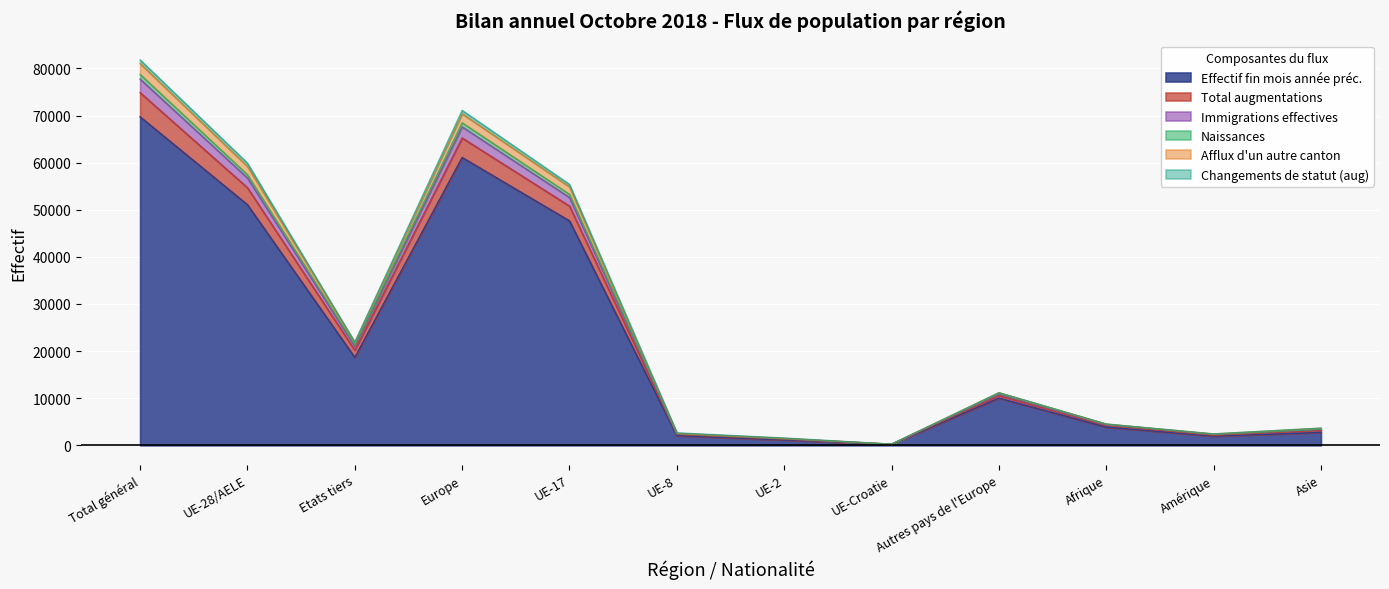

What position from the right is Autres pays de l'Europe?

4